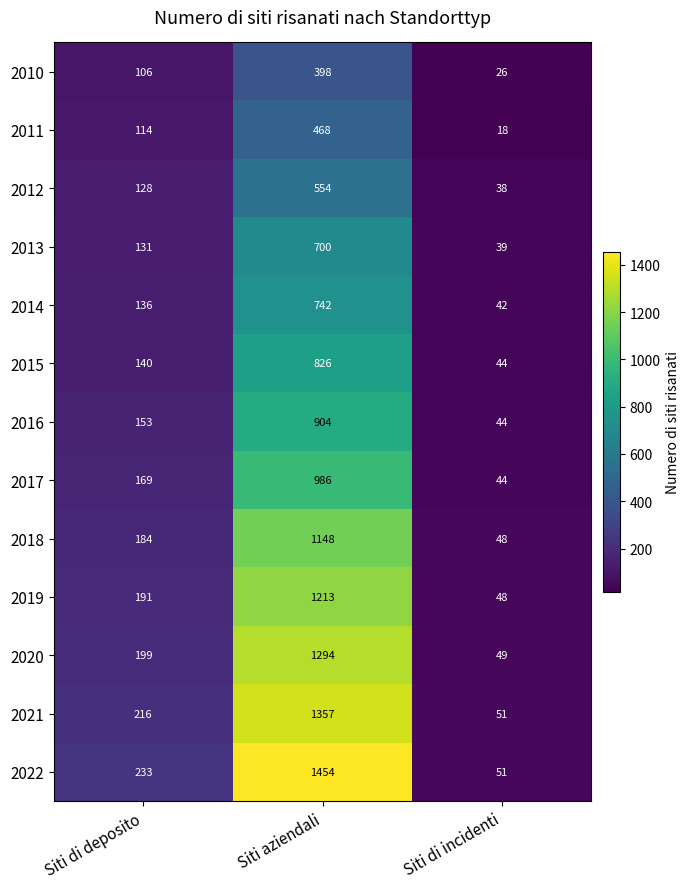

How many 2012 values are between 38 and 554?

3